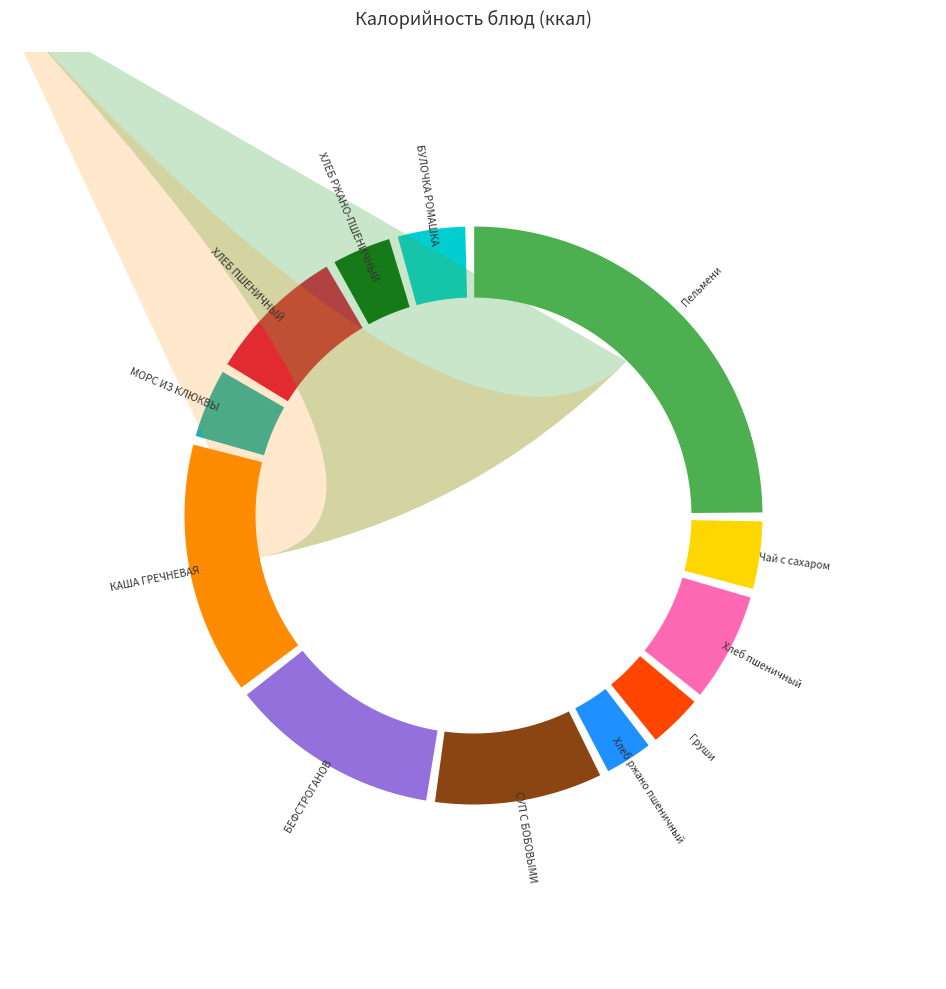

To the nearest percent, what is the combined percentage of ХЛЕБ РЖАНО-ПШЕНИЧНЫЙ and БУЛОЧКА РОМАШКА?

8%